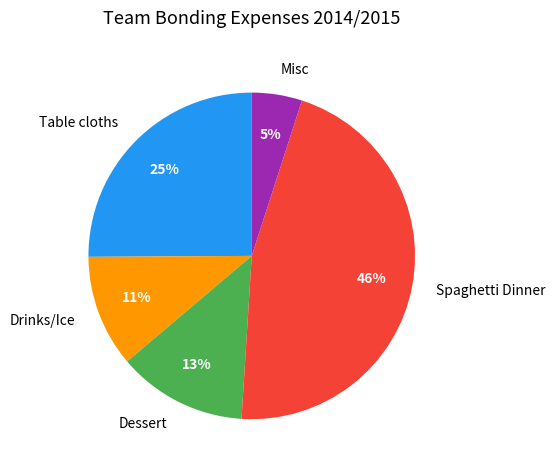

What is the smallest slice in the pie chart?

Misc